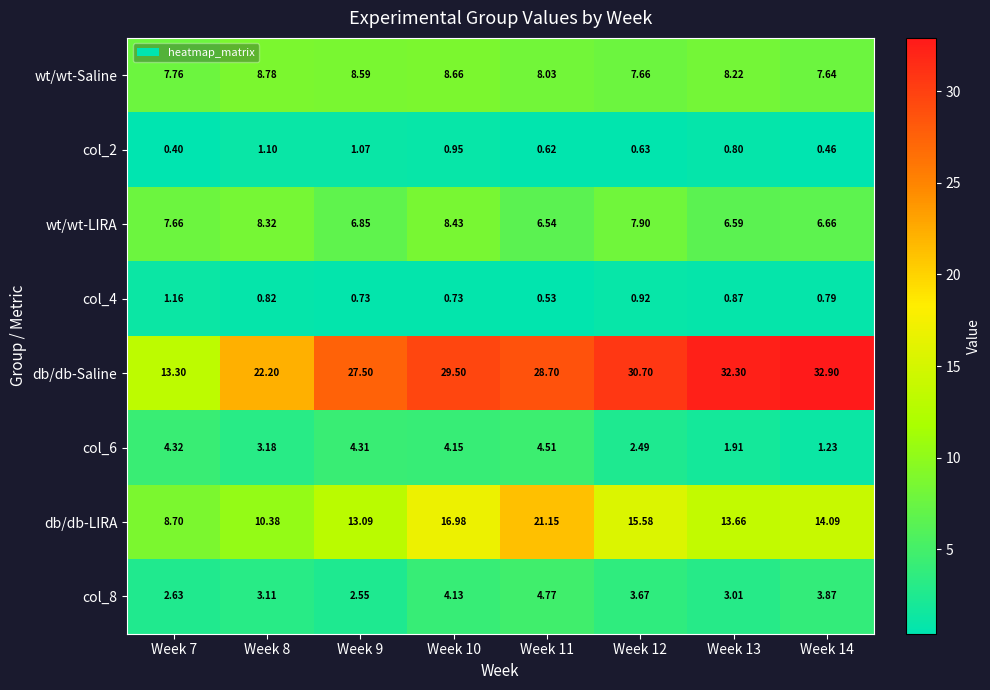

Which series changed the most between Week 8 and Week 9?

db/db-Saline